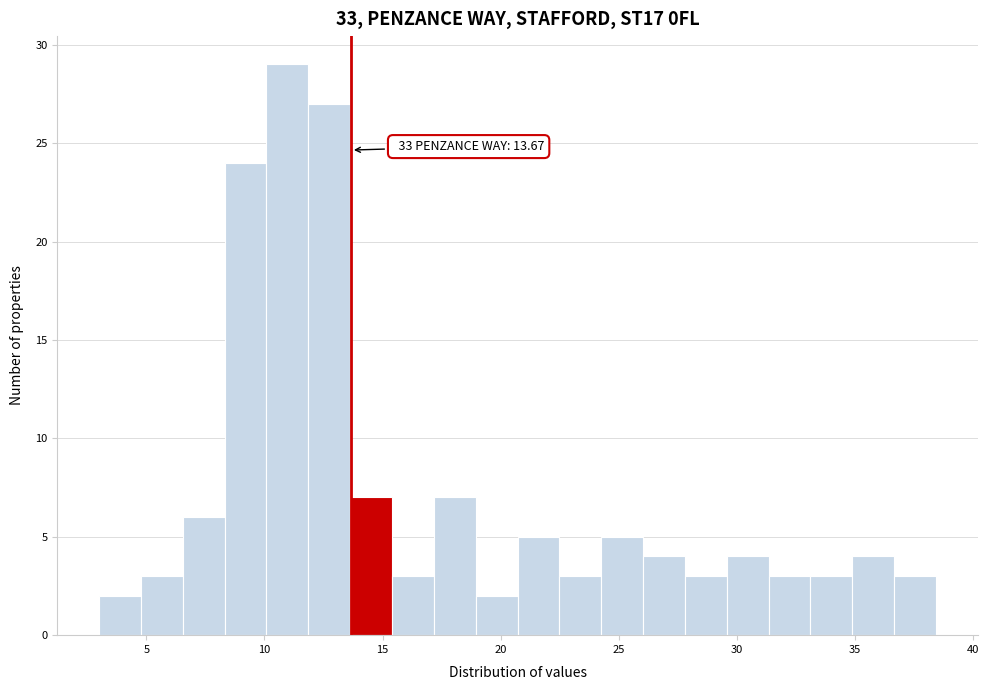

Around what value on the x-axis is the tallest bar? Give the approximate position of its centre, as read against the axis.

11.0